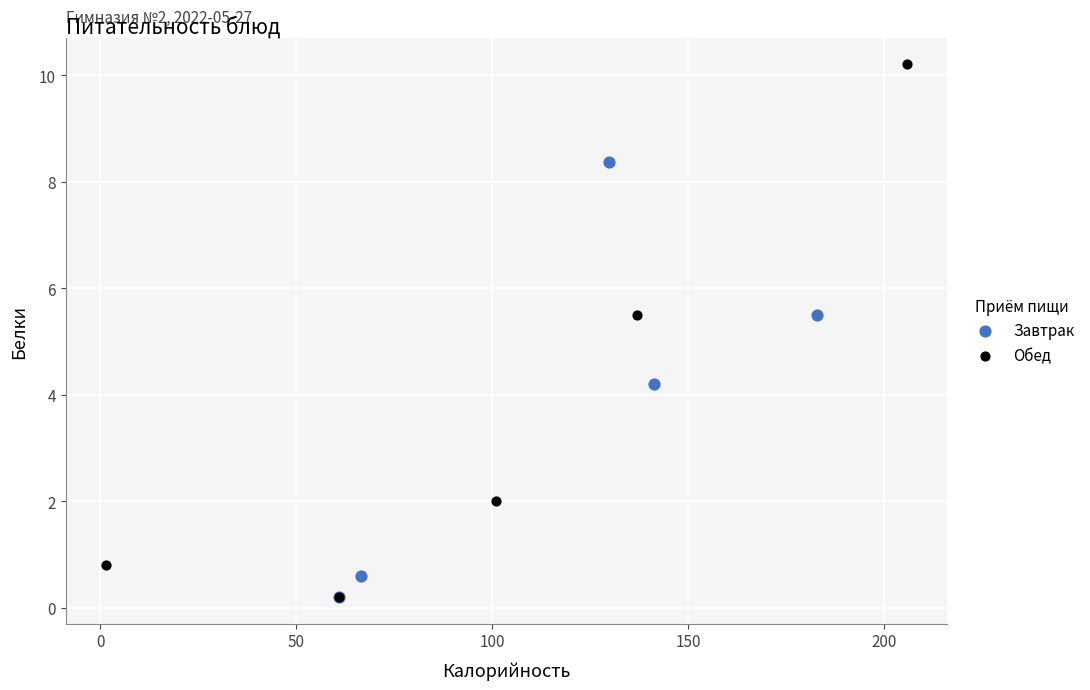

What are all the series names shown in the legend?

Завтрак, Обед